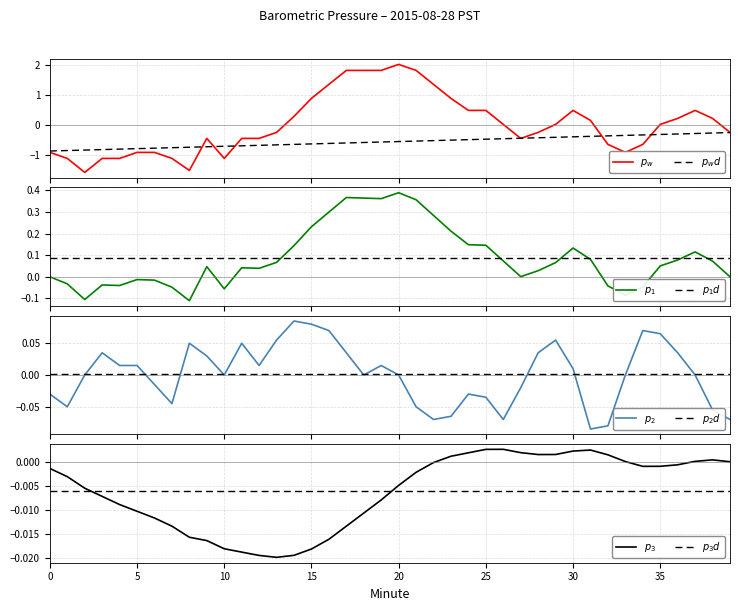

The chart shows a value of 0.5 at 25. True or false?

True